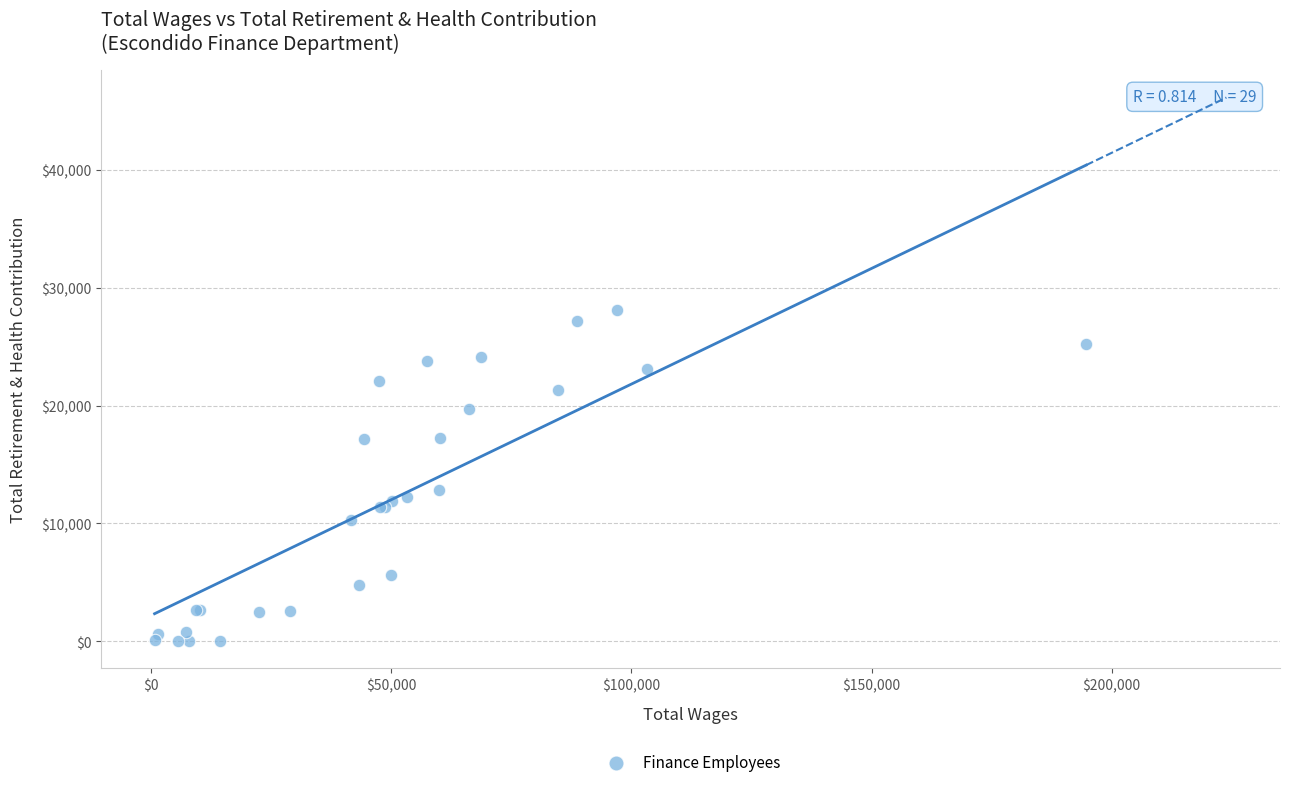

What Y value in the scatter plot is closest to 14059?

12808